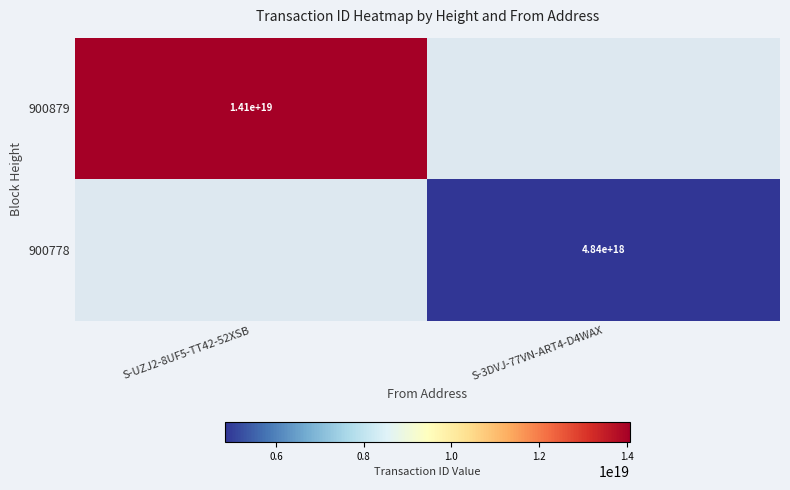

How many distinct data groups are displayed?

2